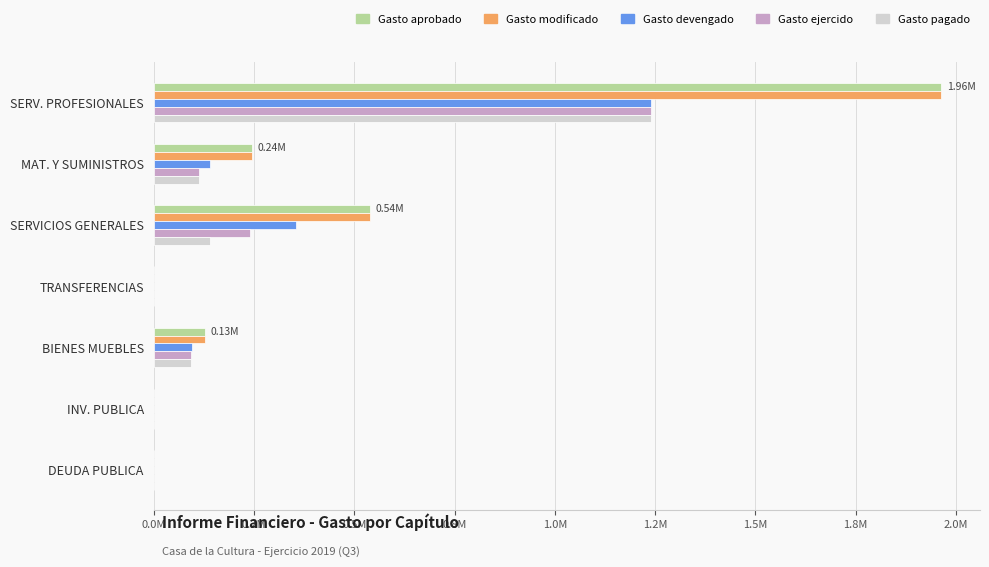

What are all the series names shown in the legend?

Gasto aprobado, Gasto modificado, Gasto devengado, Gasto ejercido, Gasto pagado